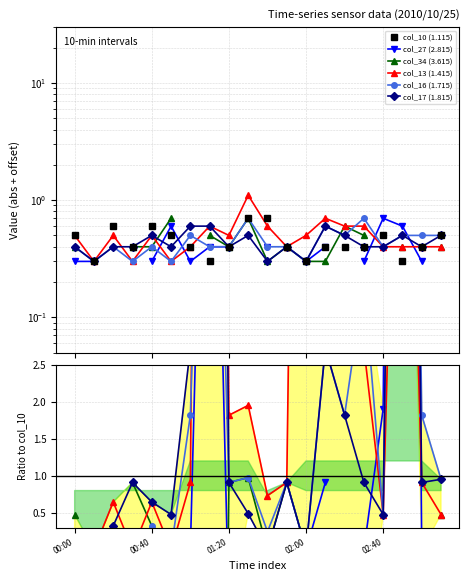

The col_10 (1.115) series shows 0.2 at 02:00. True or false?

False